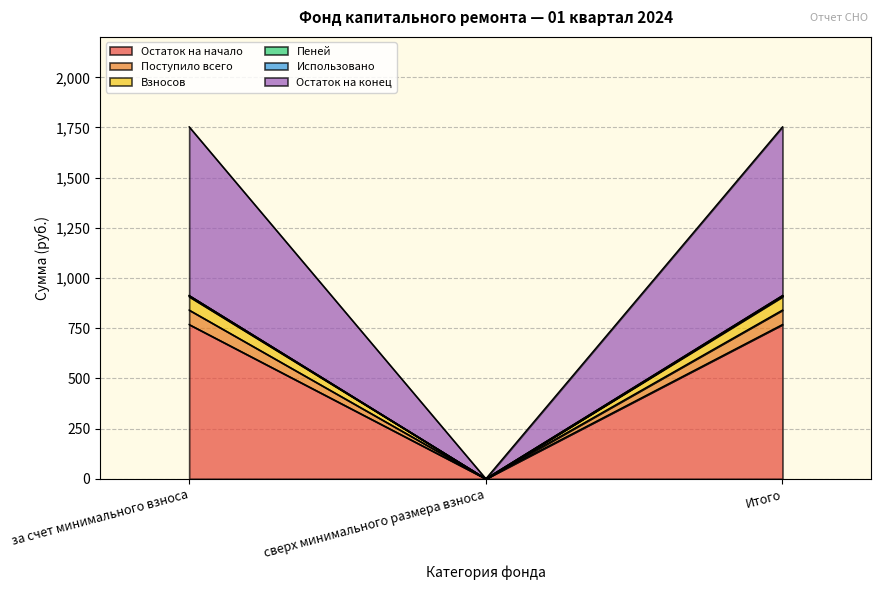

The value of Остаток на начало at за счет минимального взноса is 768.5. True or false?

True